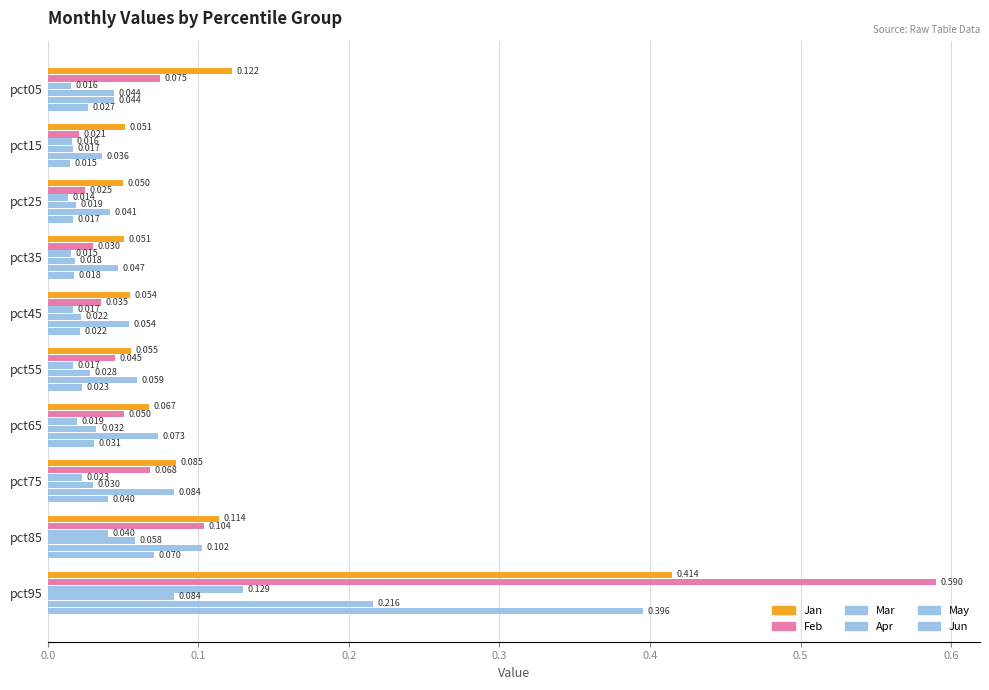

How many distinct data groups are displayed?

6